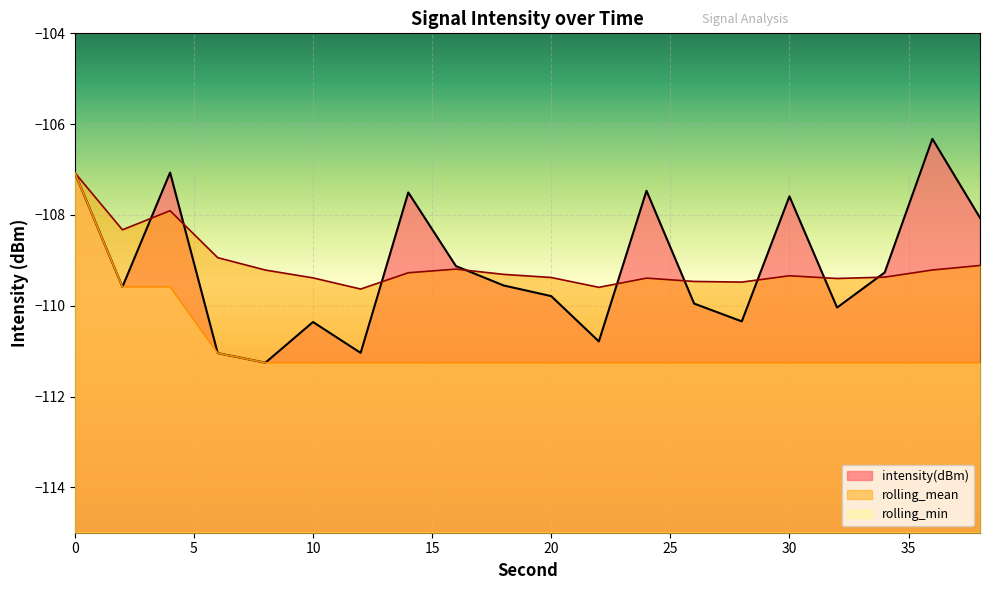

True or false: rolling_min has more than 2 interior local peaks.

False